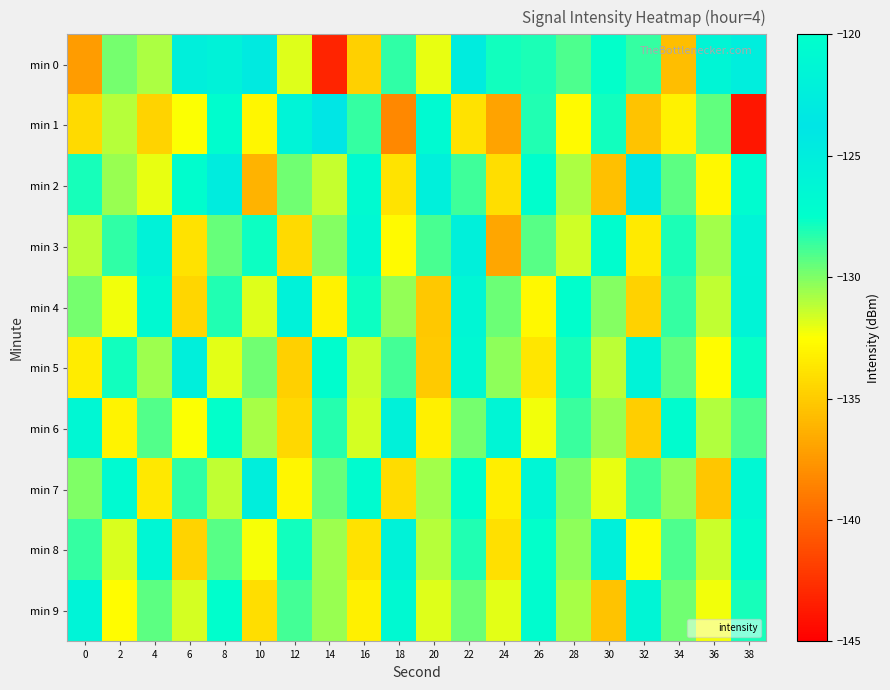

Rank the series at 36 from highest to lowest value.

min 0, min 1, min 3, min 6, min 4, min 8, min 9, min 5, min 2, min 7